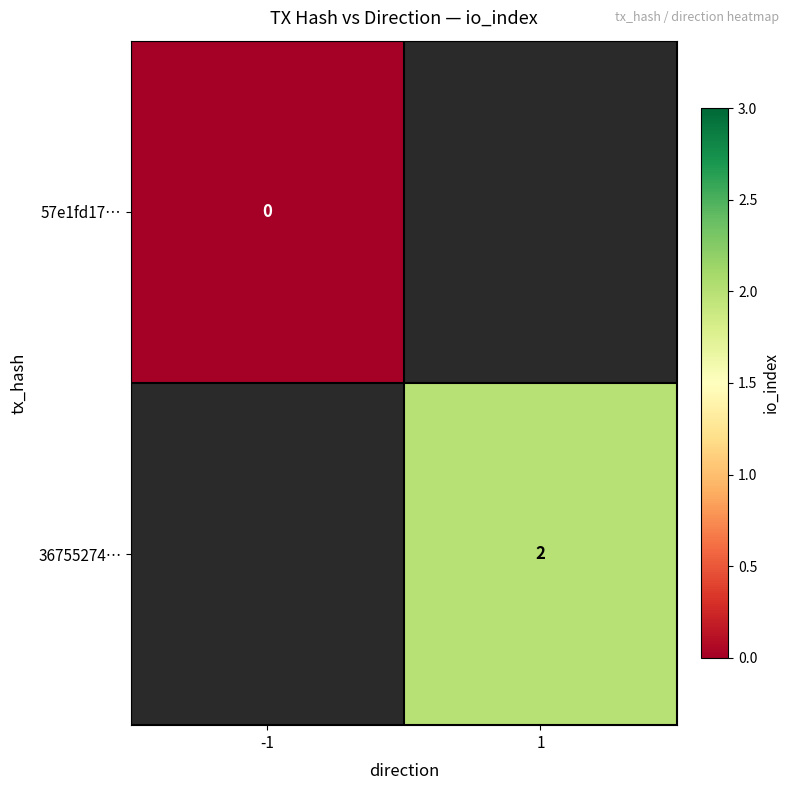

True or false: 36755274… has a value of 3 at 1.

False